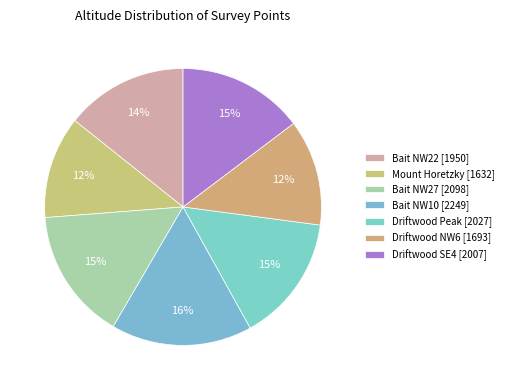

How many segments does this pie chart have?

7